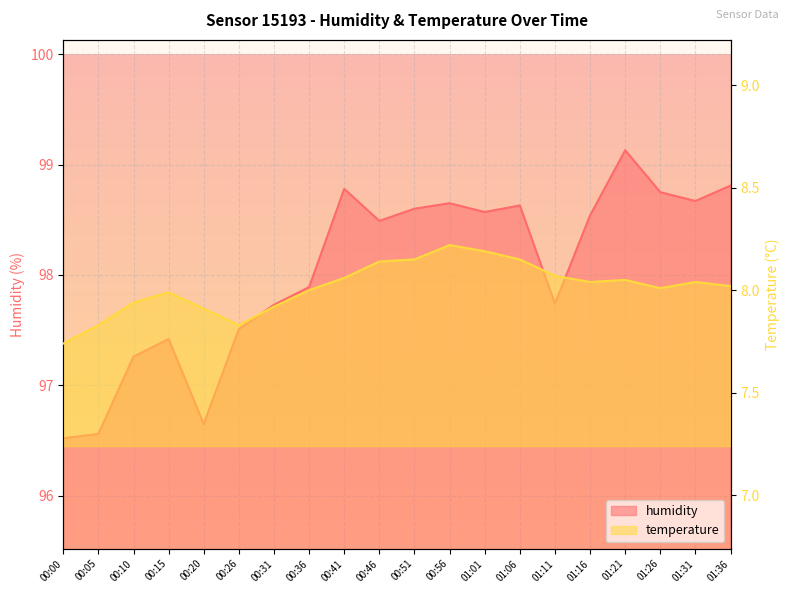

Reading left to right, what are all the values shown in this chart?

humidity: 00:00=96.5	00:05=96.6	00:10=97.3	00:15=97.4	00:20=96.7	00:26=97.5	00:31=97.7	00:36=97.9	00:41=98.8	00:46=98.5	00:51=98.6	00:56=98.7	01:01=98.6	01:06=98.6	01:11=97.7	01:16=98.5	01:21=99.1	01:26=98.8	01:31=98.7	01:36=98.8
temperature: 00:00=7.7	00:05=7.8	00:10=7.9	00:15=8.0	00:20=7.9	00:26=7.8	00:31=7.9	00:36=8.0	00:41=8.1	00:46=8.1	00:51=8.2	00:56=8.2	01:01=8.2	01:06=8.2	01:11=8.1	01:16=8.0	01:21=8.1	01:26=8.0	01:31=8.0	01:36=8.0